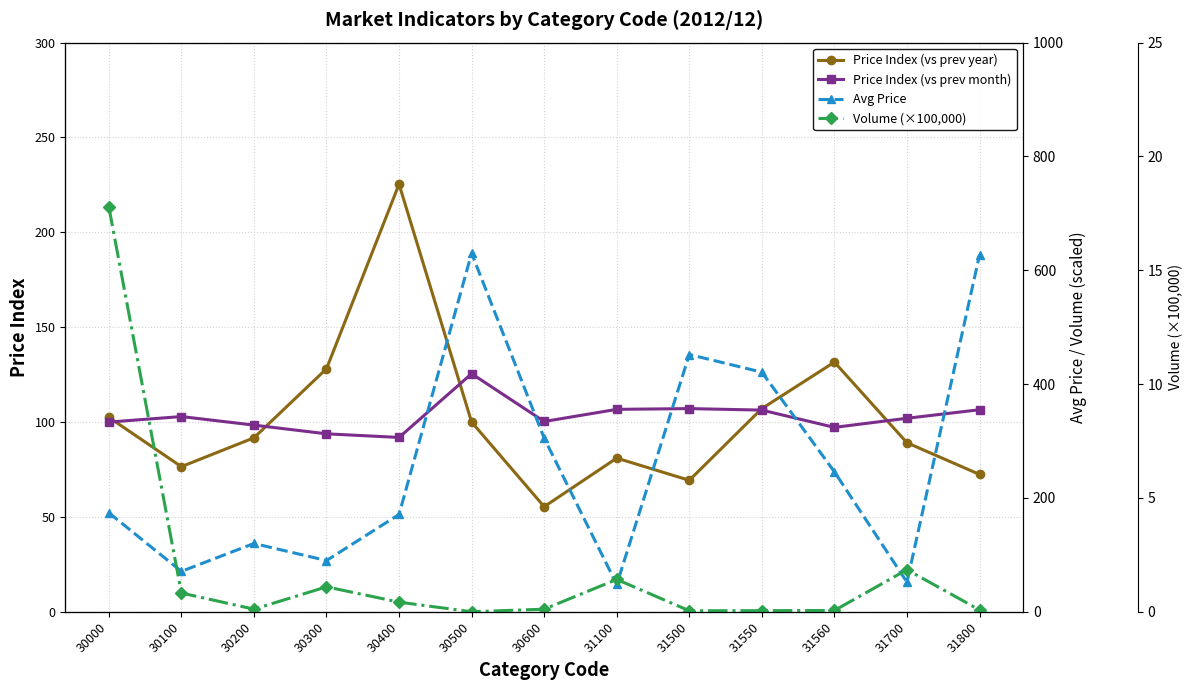

What is the value of the Price Index (vs prev month) point at the 8th from the left?

106.7